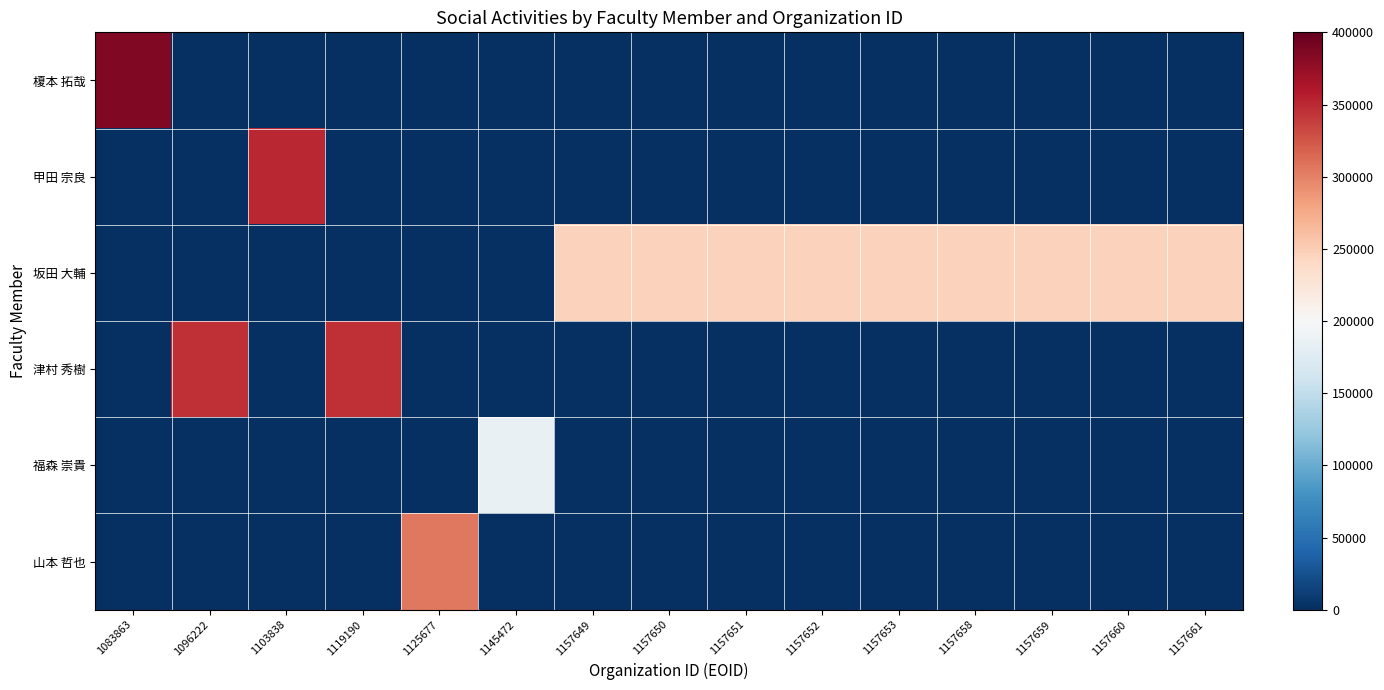

How many data points does each series have?

15